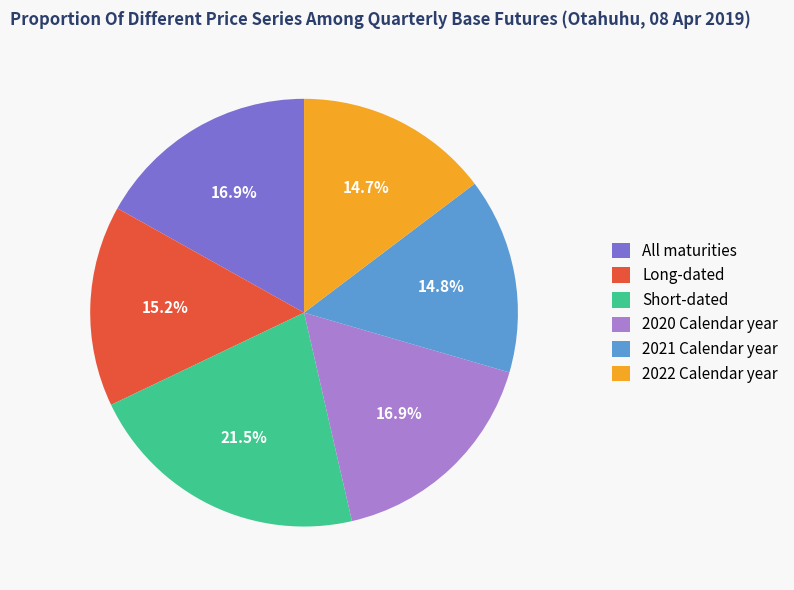

Which has a higher value, 2021 Calendar year or Short-dated?

Short-dated